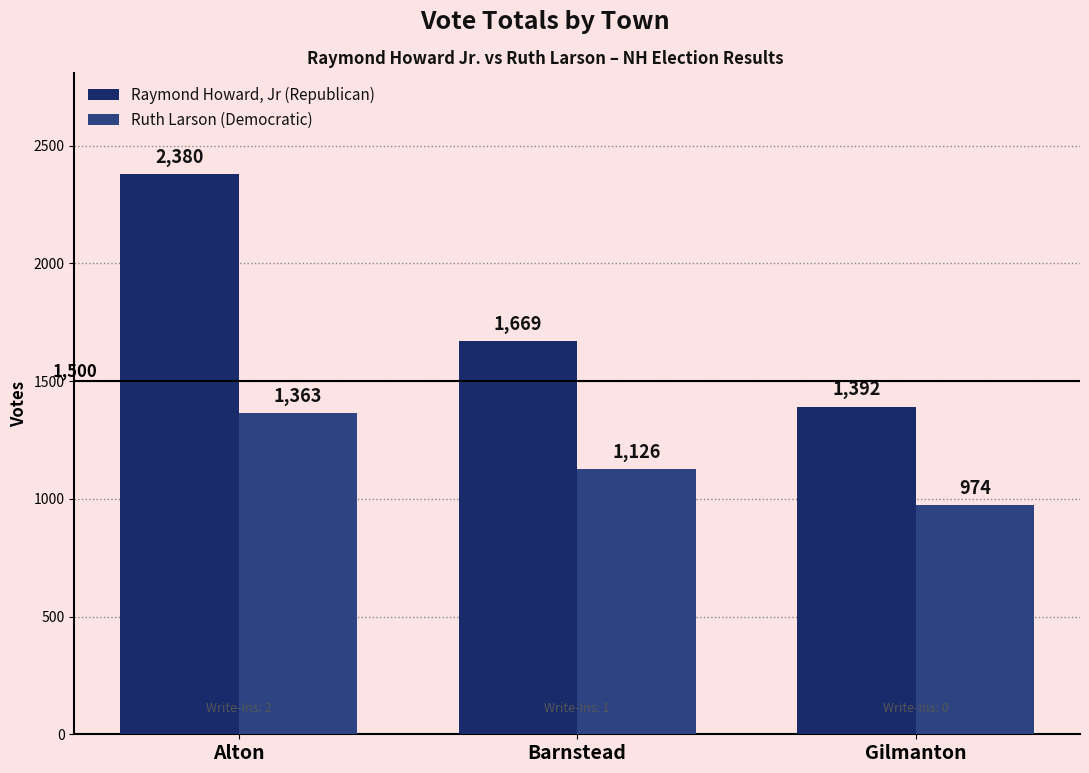

At how many categories does at least one series exceed 1211?

3